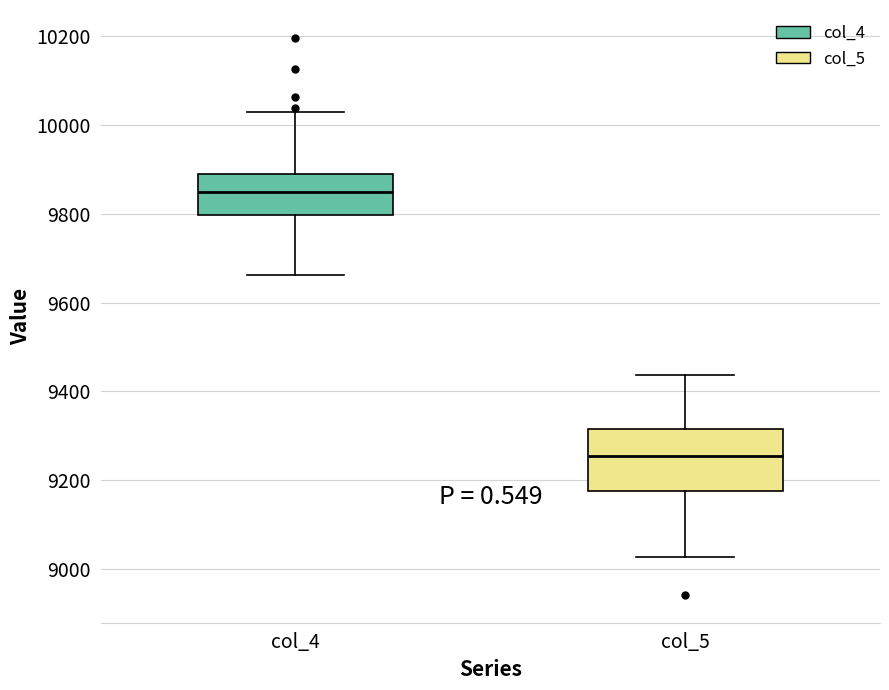

Which box's median line is the highest?

col_4